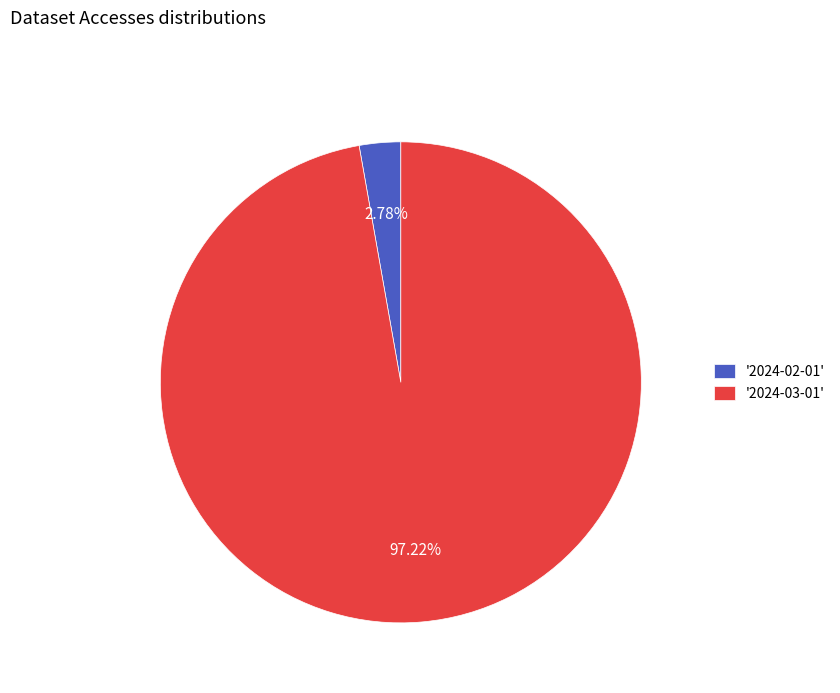

Between '2024-03-01' and '2024-02-01', which is larger?

'2024-03-01'